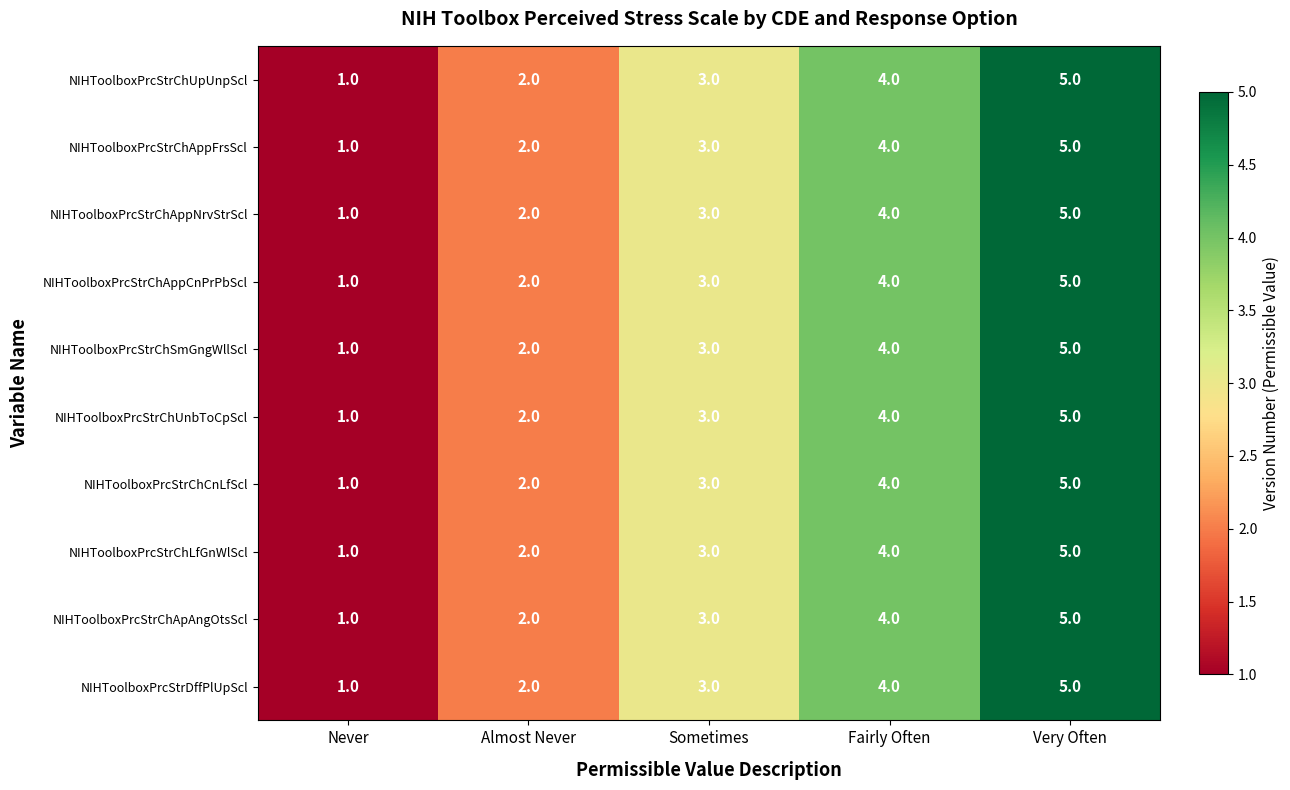

True or false: NIHToolboxPrcStrChApAngOtsScl has a value of 1 at Almost Never.

False